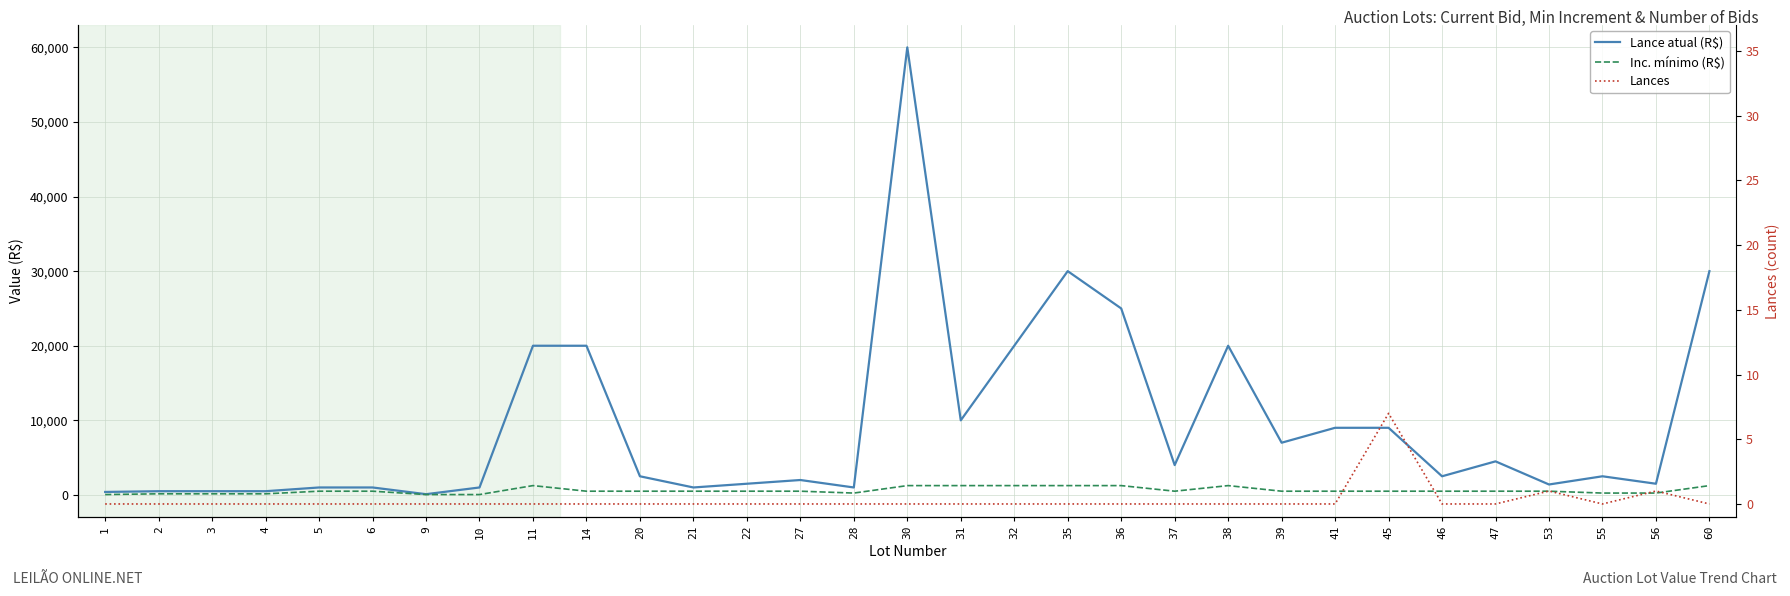

True or false: Inc. mínimo (R$) and Lance atual (R$) cross at least once.

False